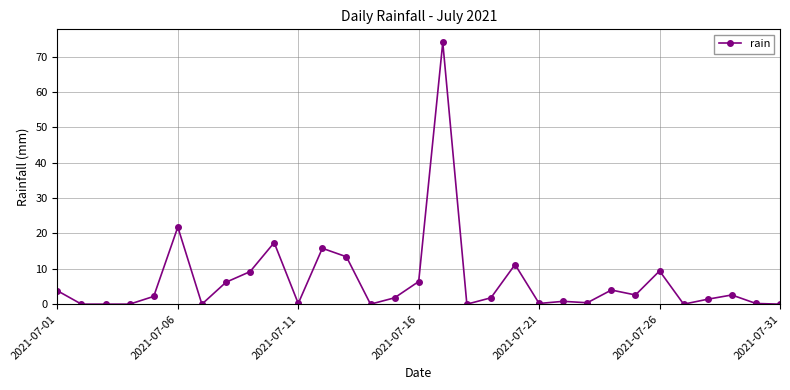

What is the value of the 6th point from the left?

21.8